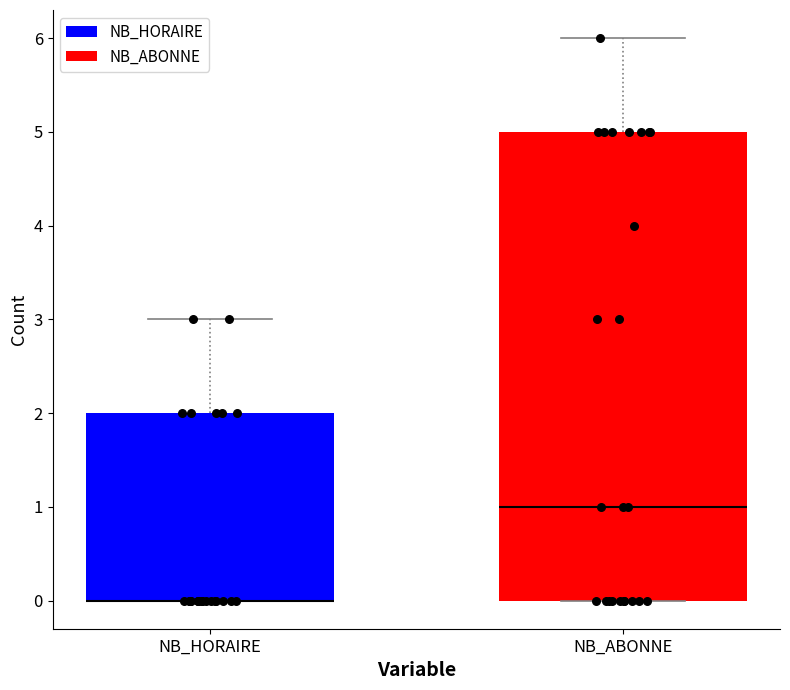

Which box is the tallest, from its lower edge to its upper edge?

NB_ABONNE